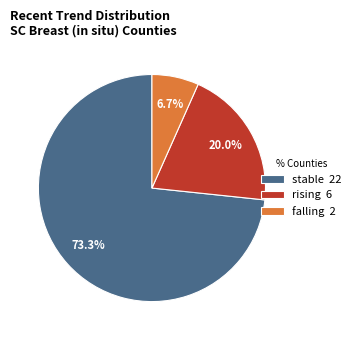

What portion of the pie excludes rising?

80.0%